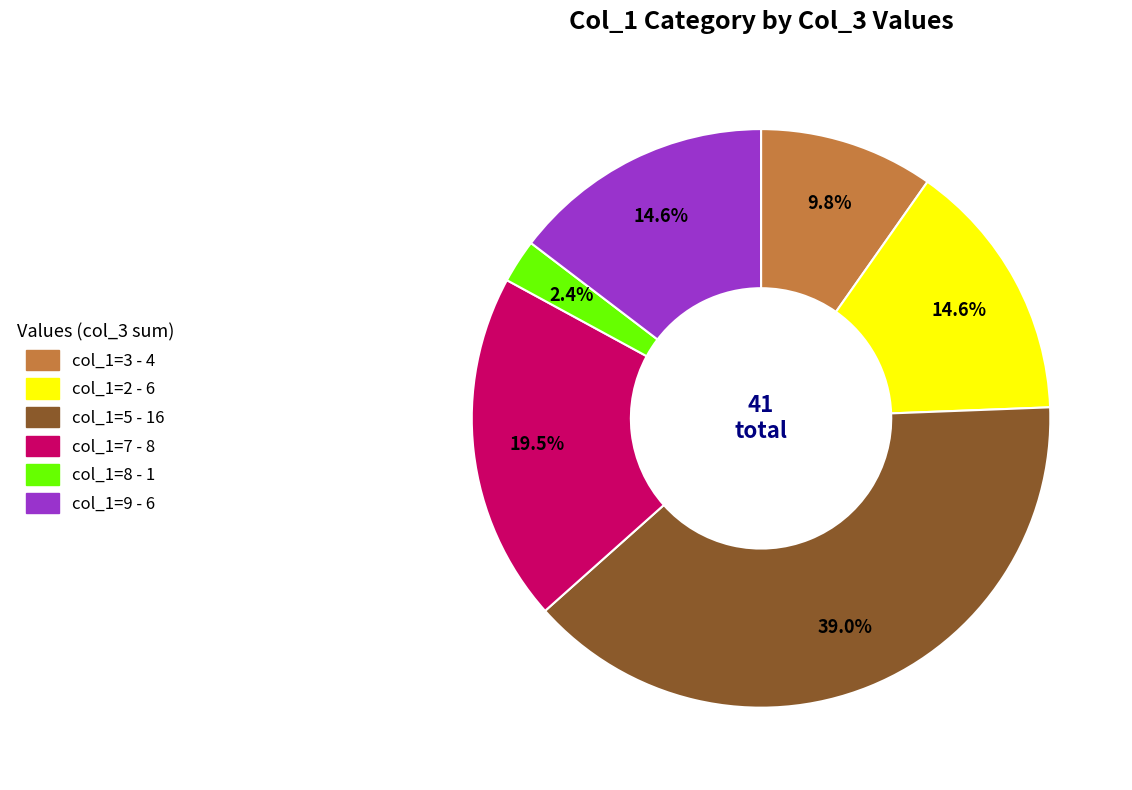

Is there any slice that represents more than half of the pie?

No